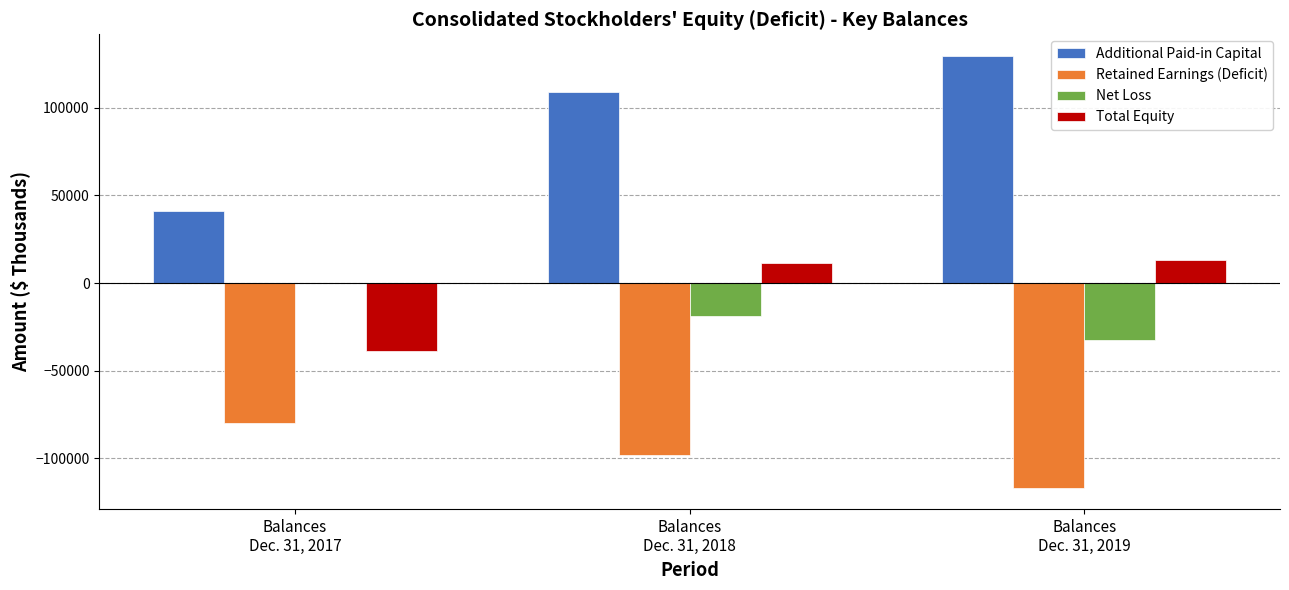

Which series has the largest total across all categories?

Additional Paid-in Capital